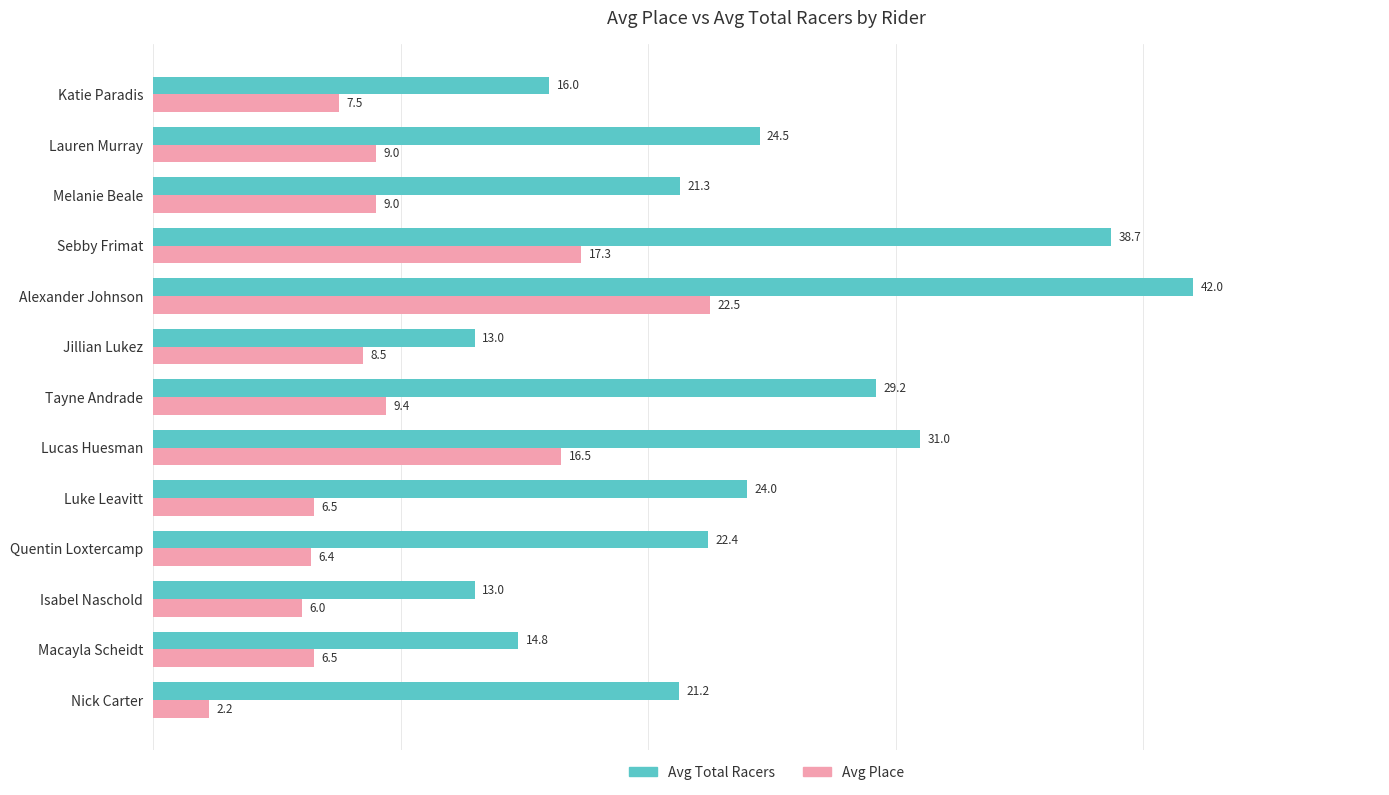

What is the sum of the Avg Total Racers values at Tayne Andrade and Melanie Beale?

50.5